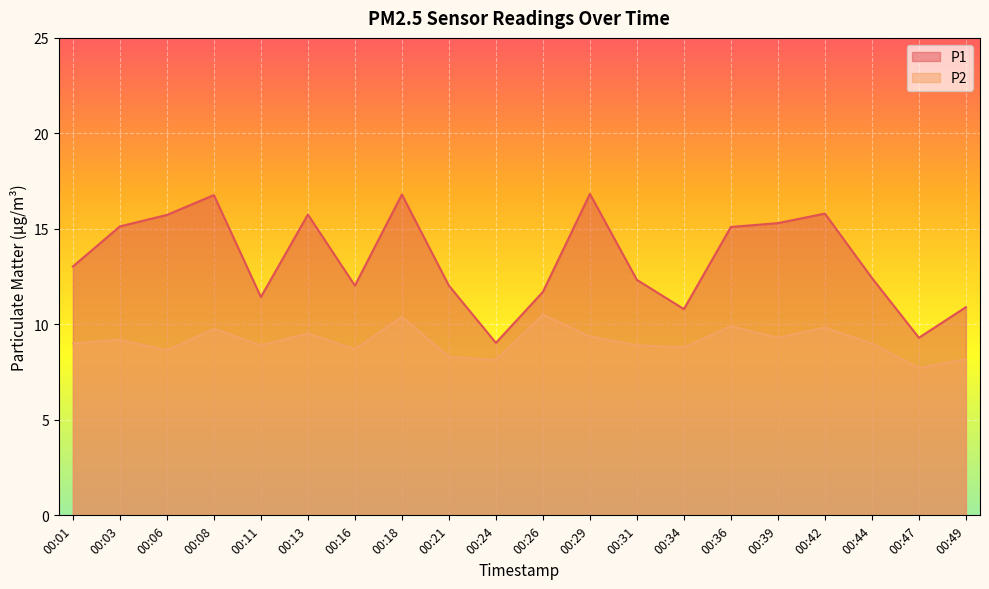

What are all the series names shown in the legend?

P1, P2